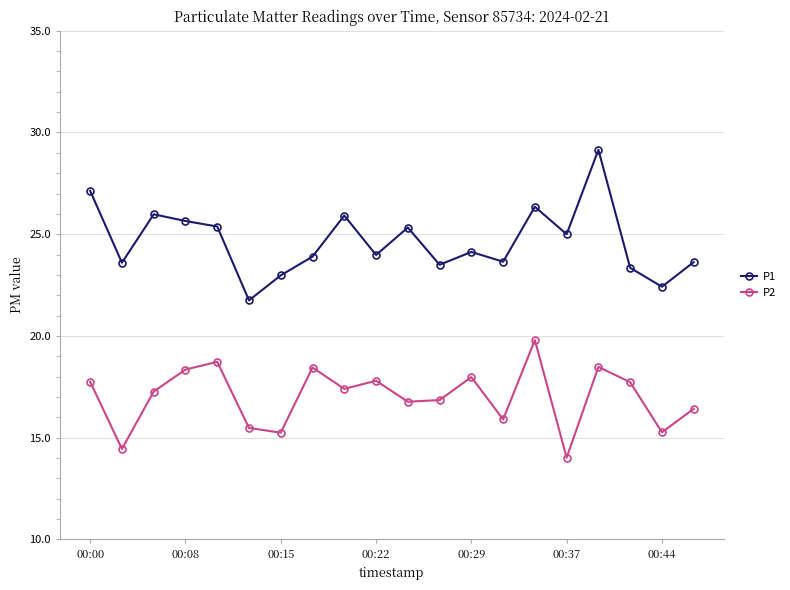

List the series in order of their peak value, highest first.

P1, P2